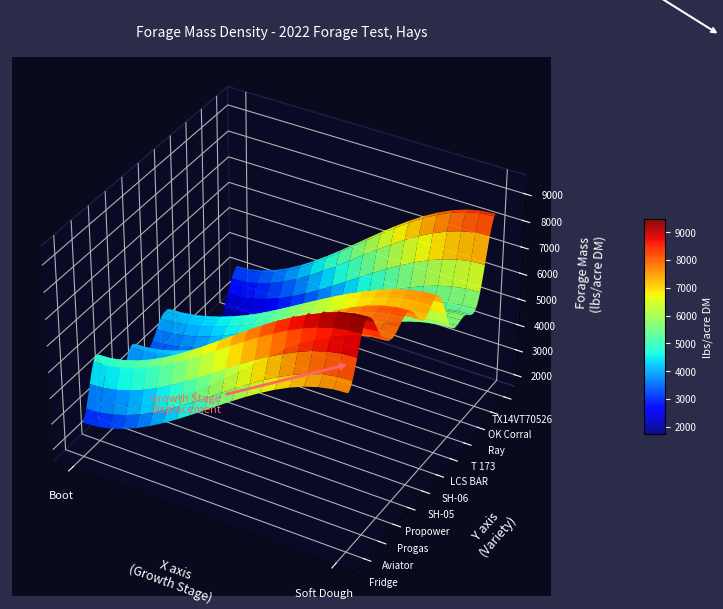

What is the maximum value shown in the chart?

9441.0